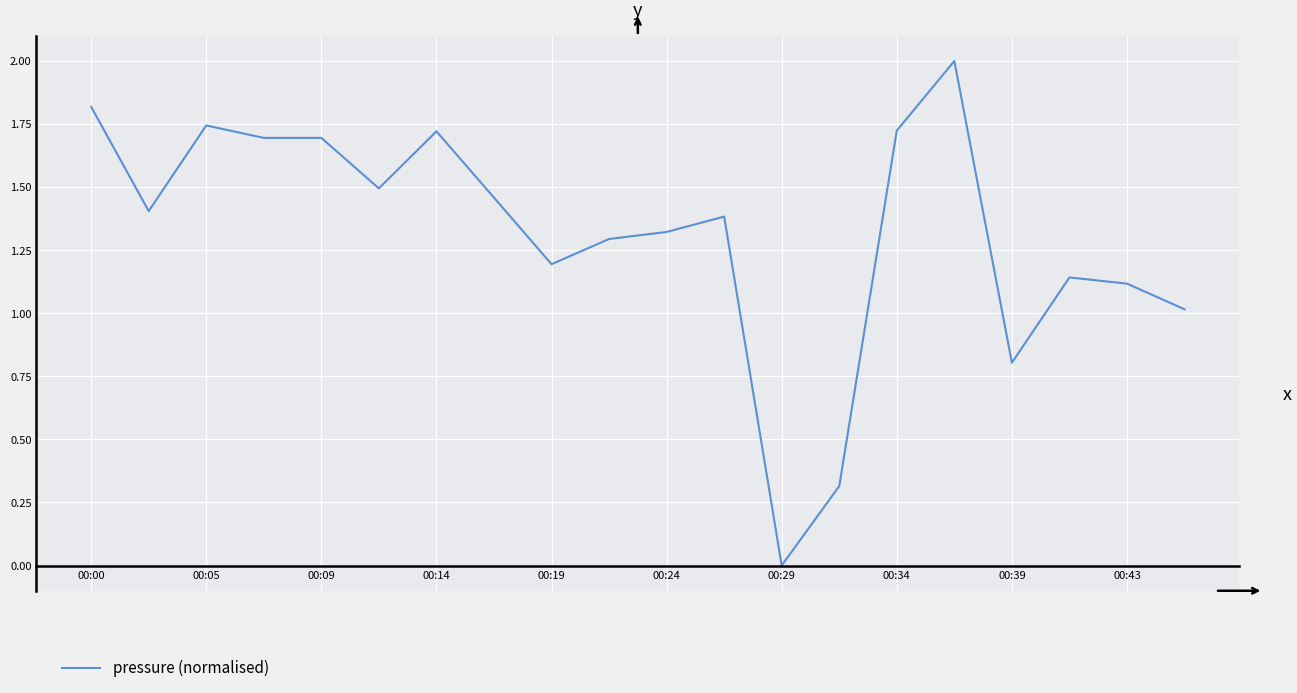

What is the difference between the maximum and minimum values?

2.0